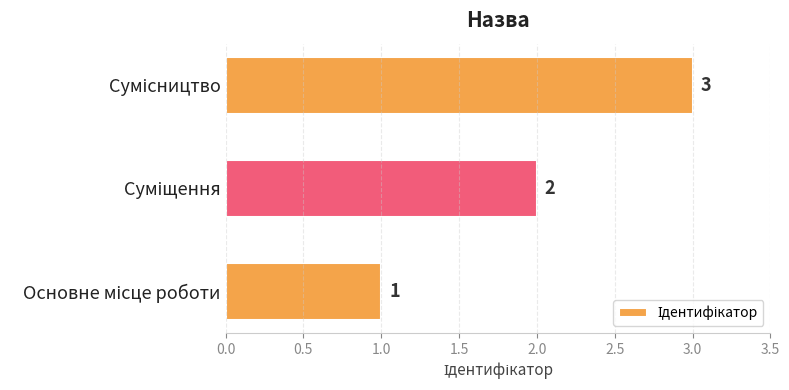

What is the maximum value shown in the chart?

3